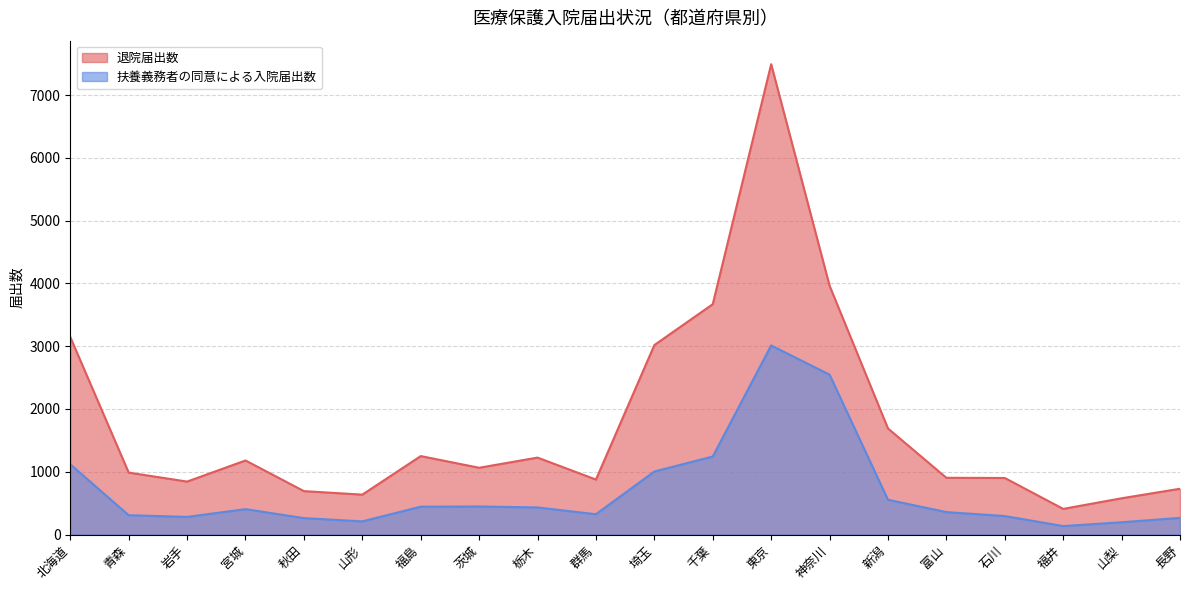

True or false: 退院届出数 and 扶養義務者の同意による入院届出数 cross at least once.

False